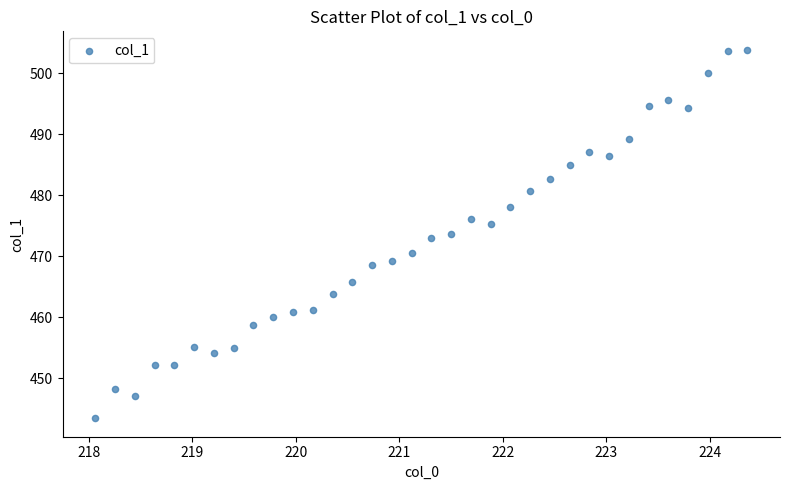

What is the range of X values (max minus min)?

6.3